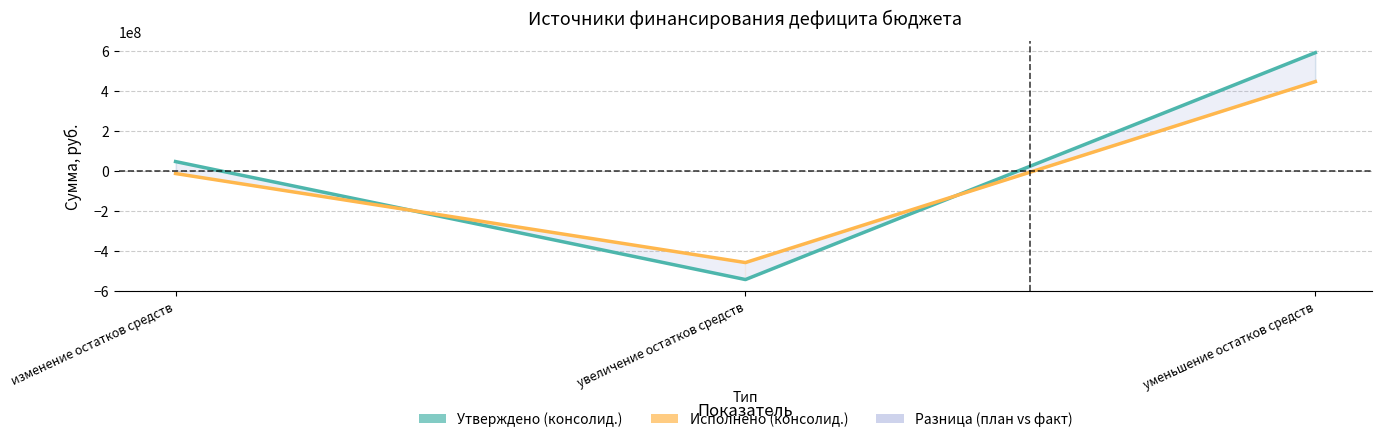

How many values in Утверждено (консолид.) are below zero?

1